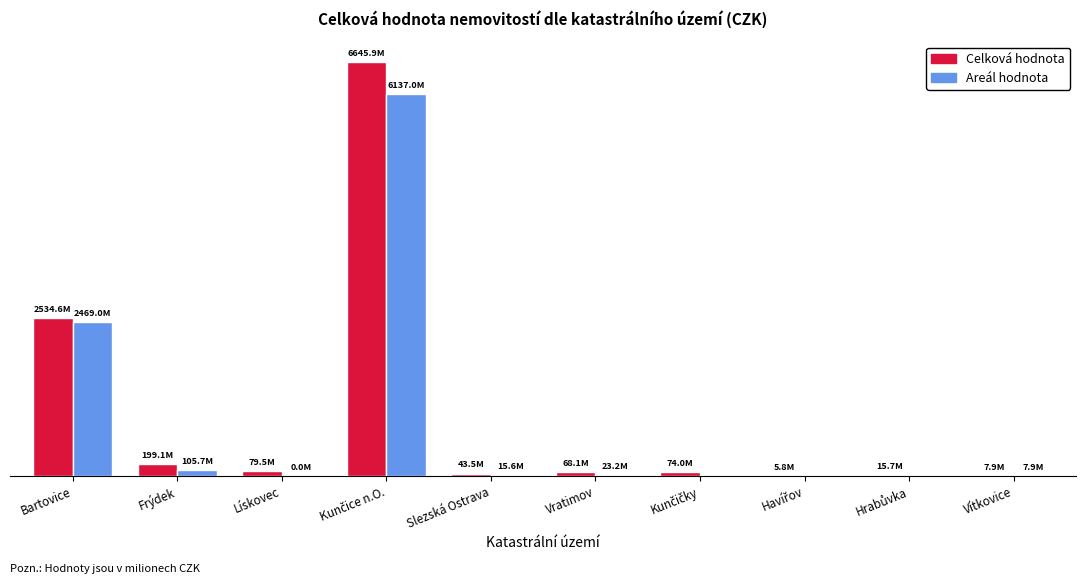

What is the difference between the maximum and minimum values in the Celková hodnota series?

6640148829.3